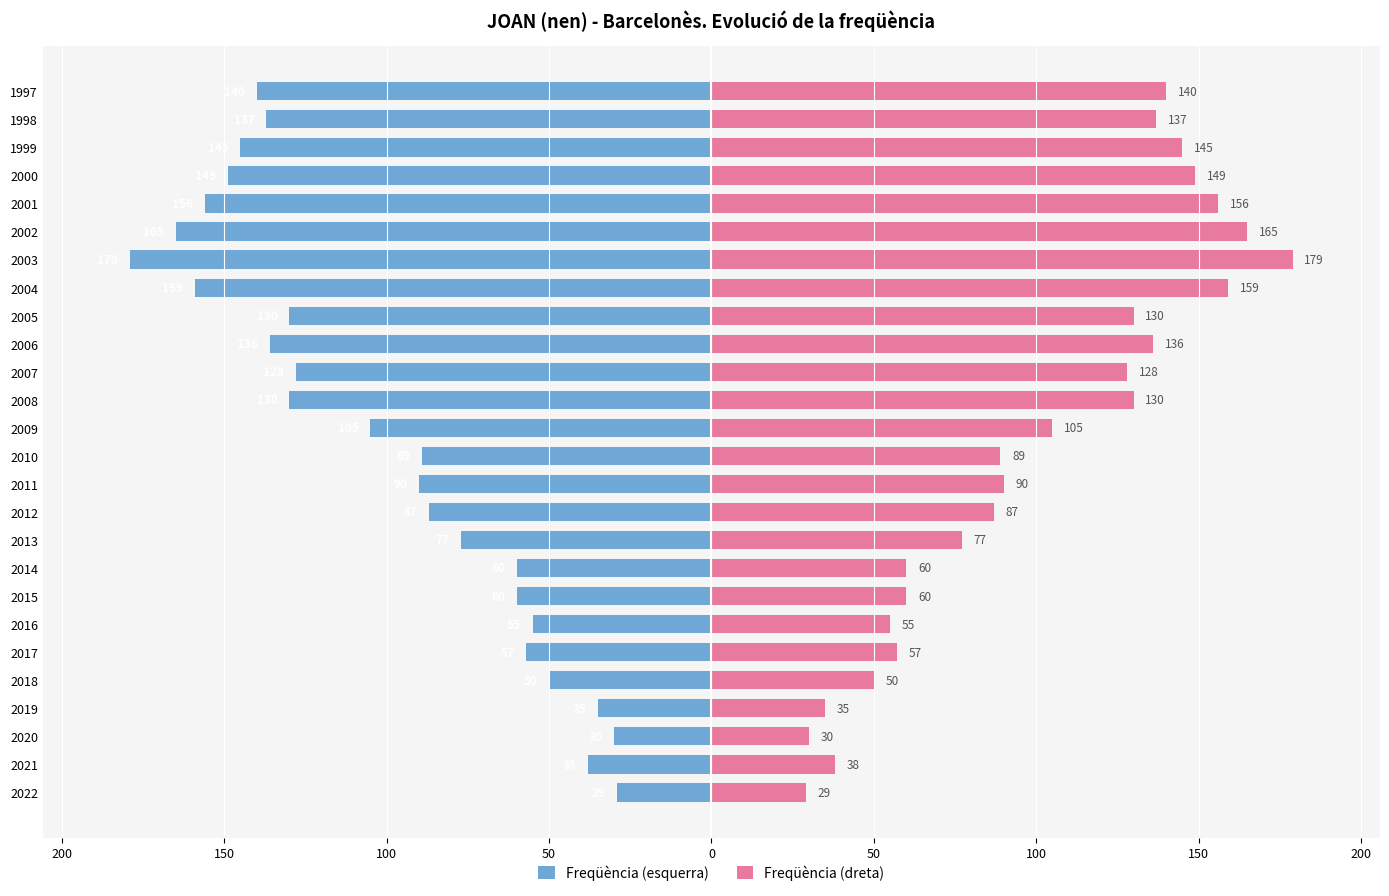

Reading left to right, what are all the values shown in this chart?

Freqüència (esquerra): -29	-38	-30	-35	-50	-57	-55	-60	-60	-77	-87	-90	-89	-105	-130	-128	-136	-130	-159	-179	-165	-156	-149	-145	-137	-140
Freqüència (dreta): 29	38	30	35	50	57	55	60	60	77	87	90	89	105	130	128	136	130	159	179	165	156	149	145	137	140